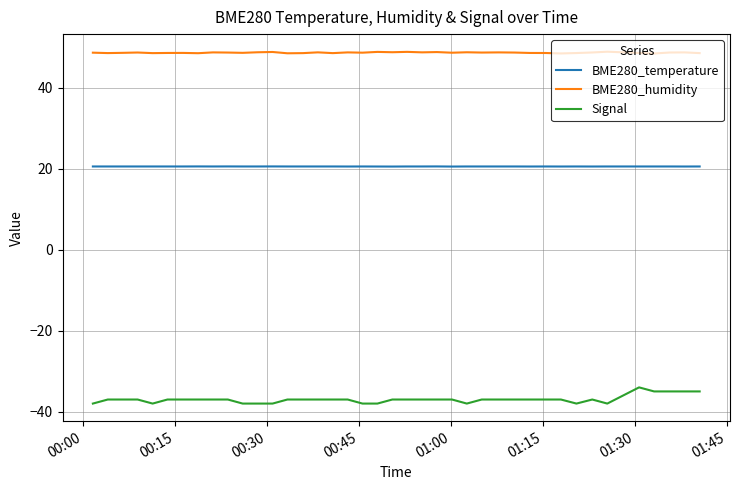

List the series in order of their peak value, highest first.

BME280_humidity, BME280_temperature, Signal